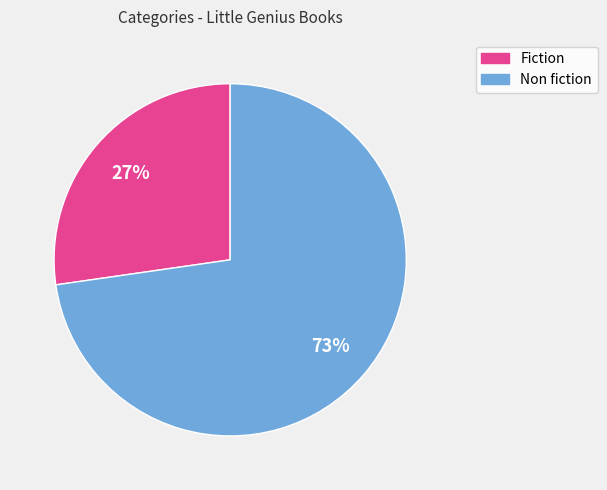

To the nearest percent, what is the average slice percentage?

50%